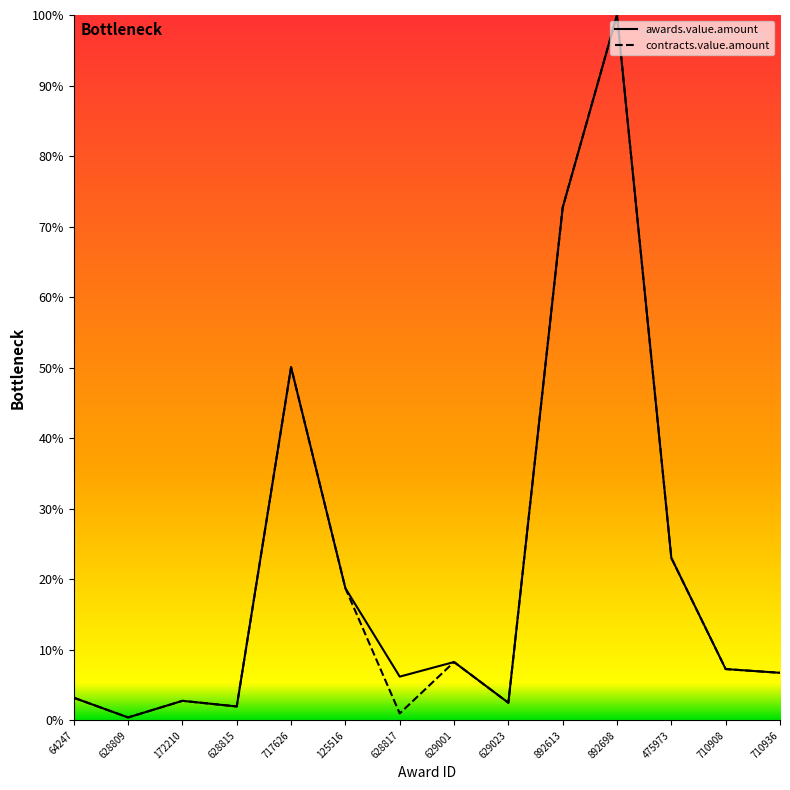

Where is the first local maximum for contracts.value.amount?

172210